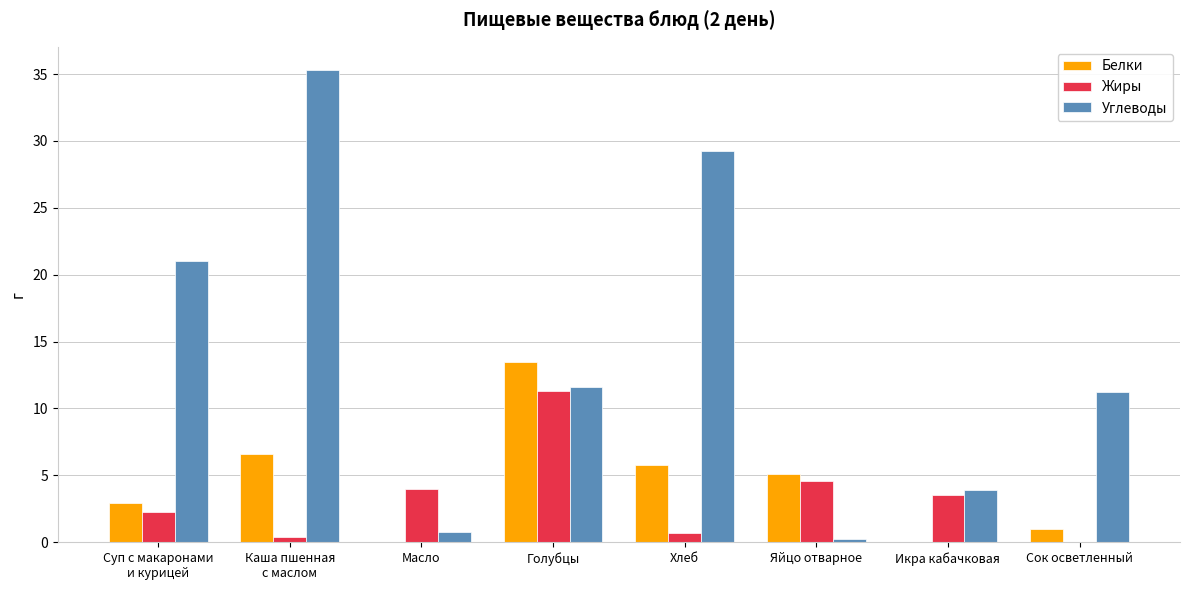

What is the approximate value of Углеводы at Голубцы?

11.6